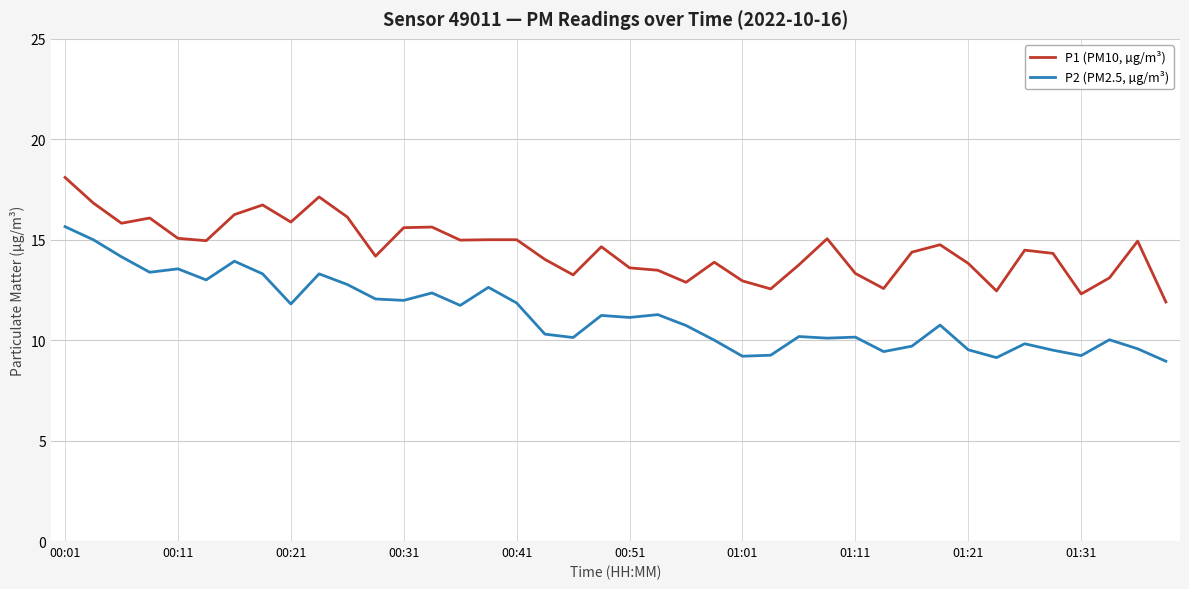

Which series has the largest range (max minus min)?

P2 (PM2.5, µg/m³)